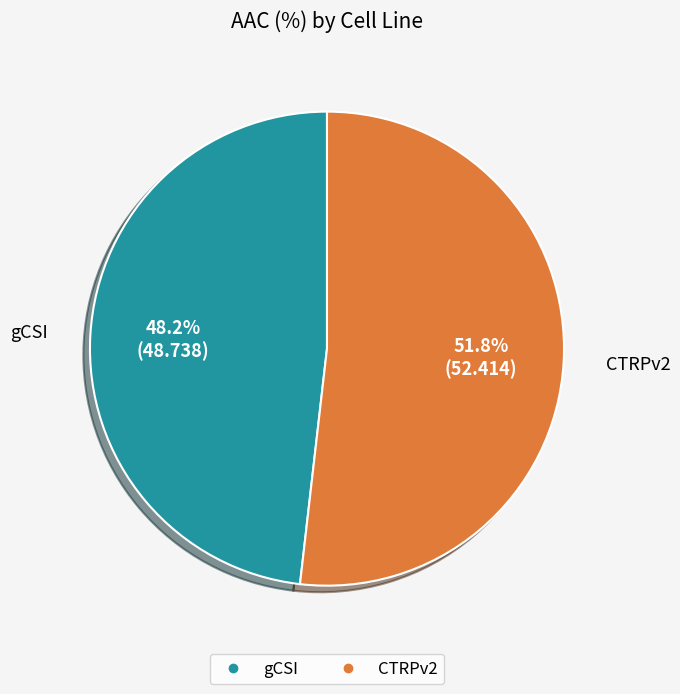

Is the sum of gCSI and CTRPv2 greater than half?

Yes